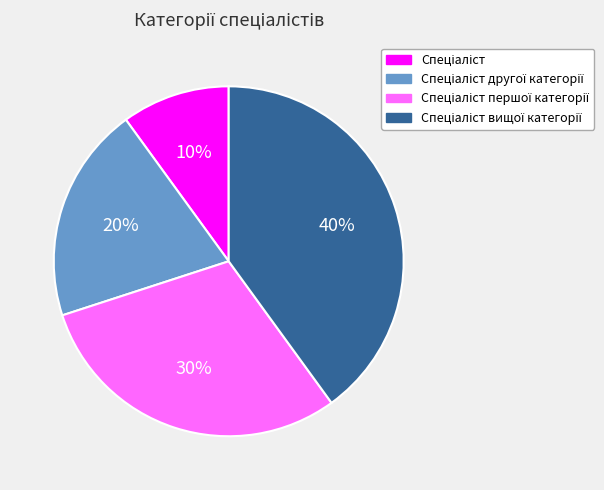

To the nearest percent, what is the average slice percentage?

25%